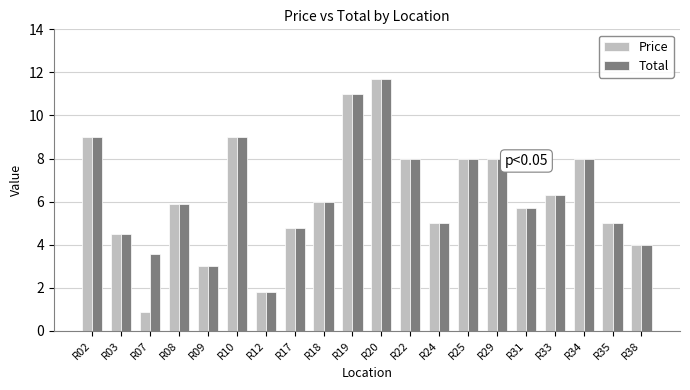

At which label does Total first exceed 5?

R02